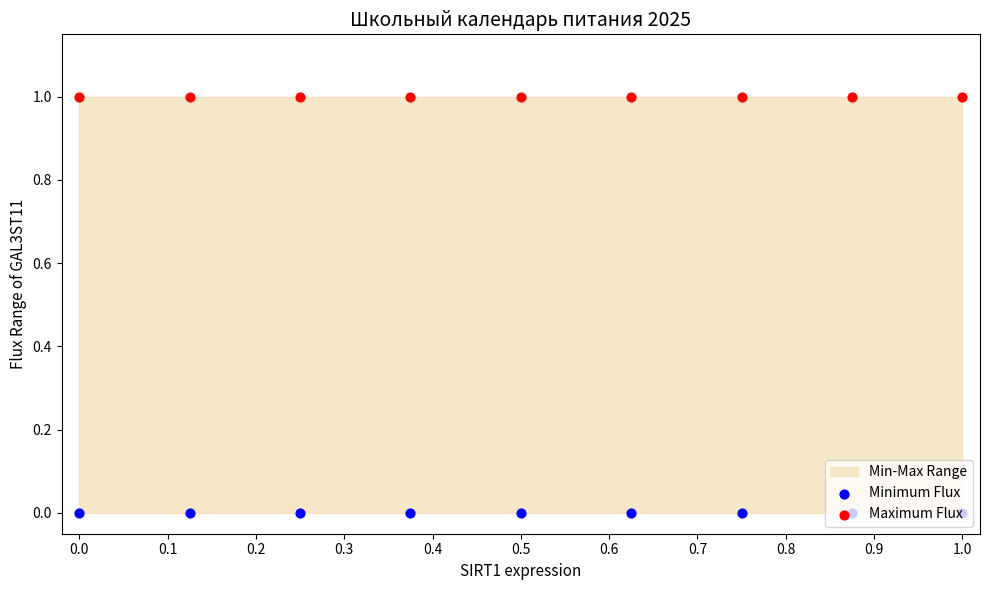

Which series contains the lowest Y value?

Minimum Flux